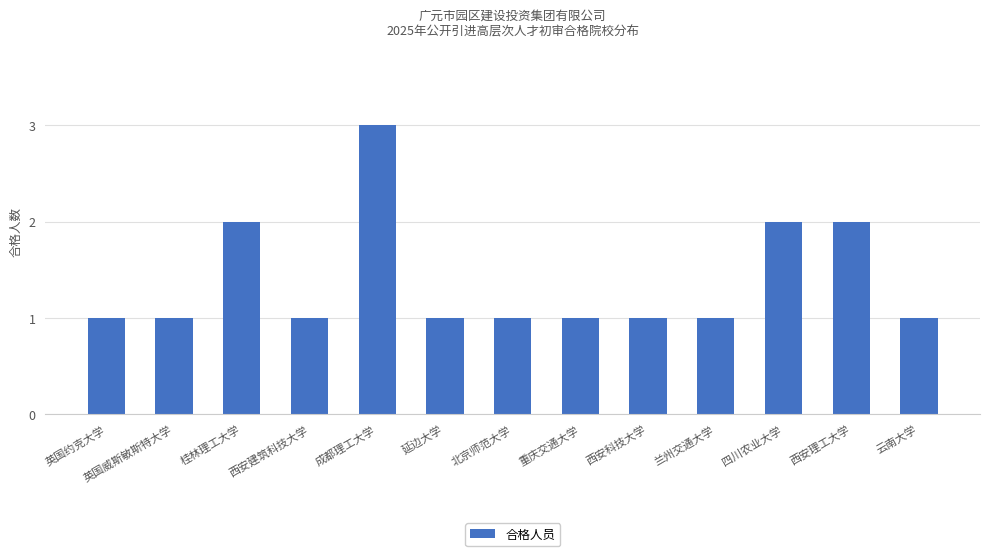

The chart shows a value of 2 at 四川农业大学. True or false?

True